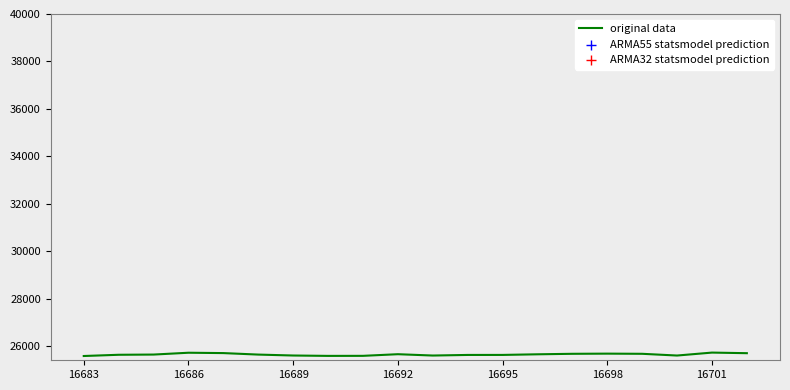

Which series contains the highest Y value?

original data